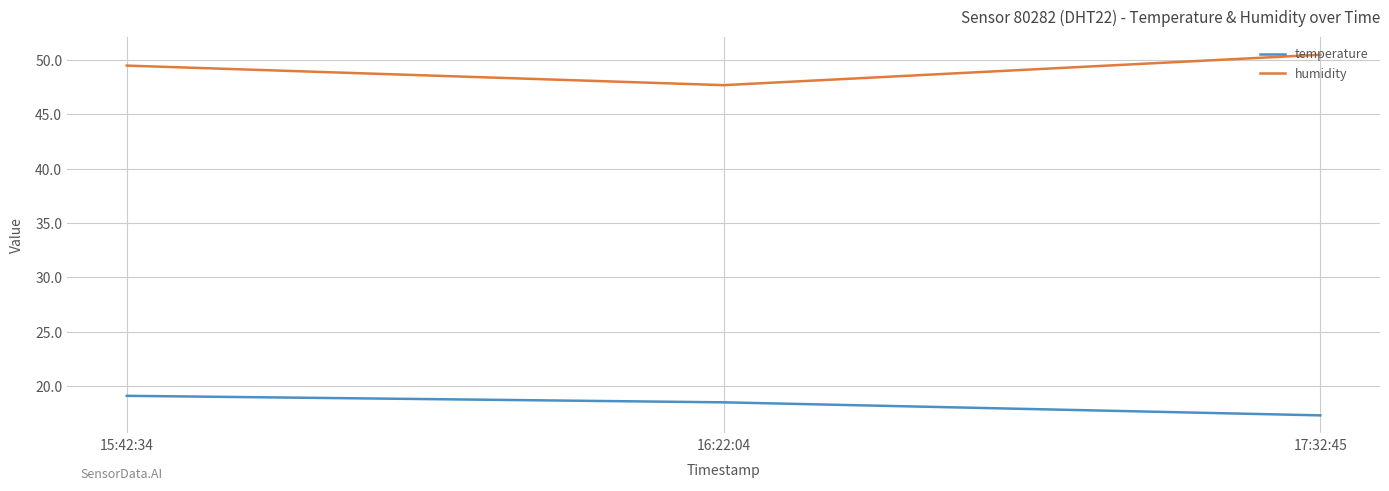

What is the sum of all humidity values?

147.7